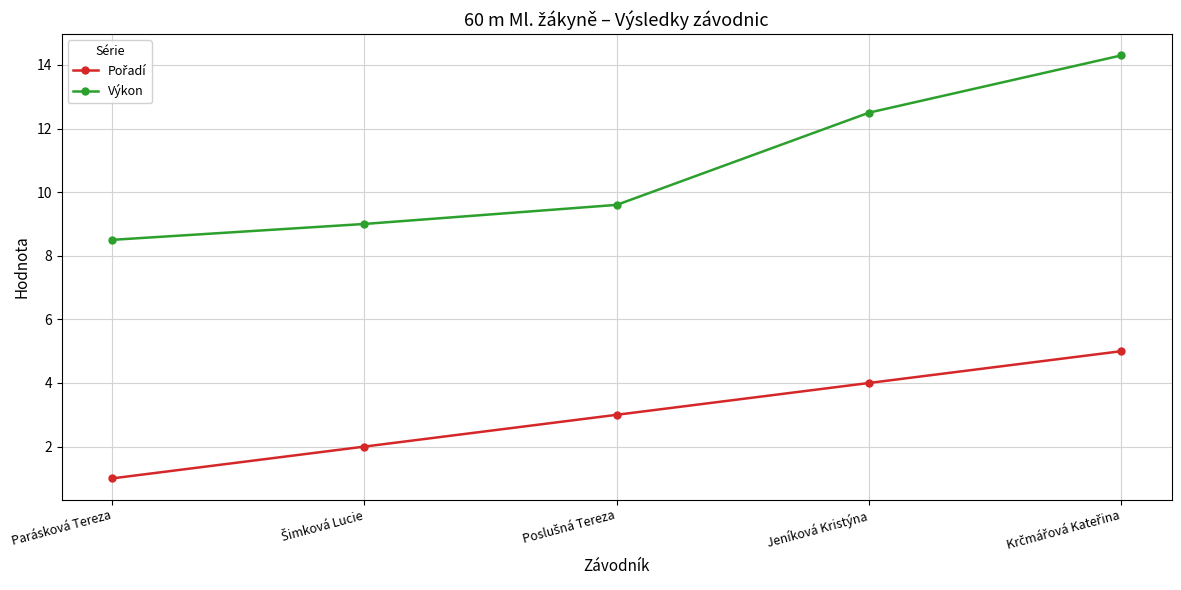

The Výkon series shows 14.7 at Parásková Tereza. True or false?

False